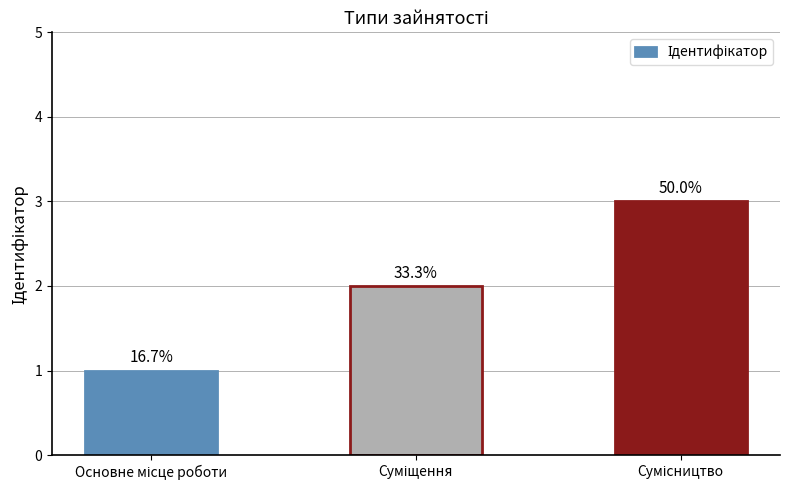

Are the bars horizontal?

No